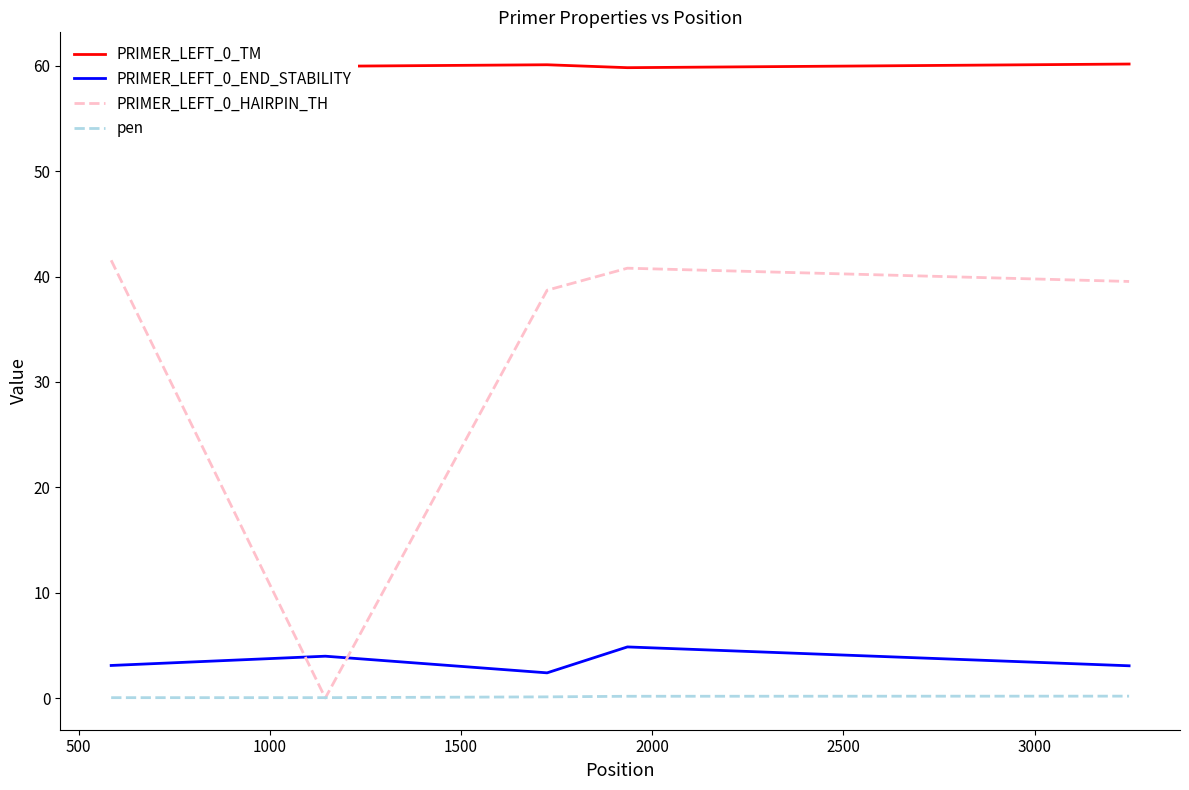

How many interior local peaks does the PRIMER_LEFT_0_END_STABILITY series have?

2